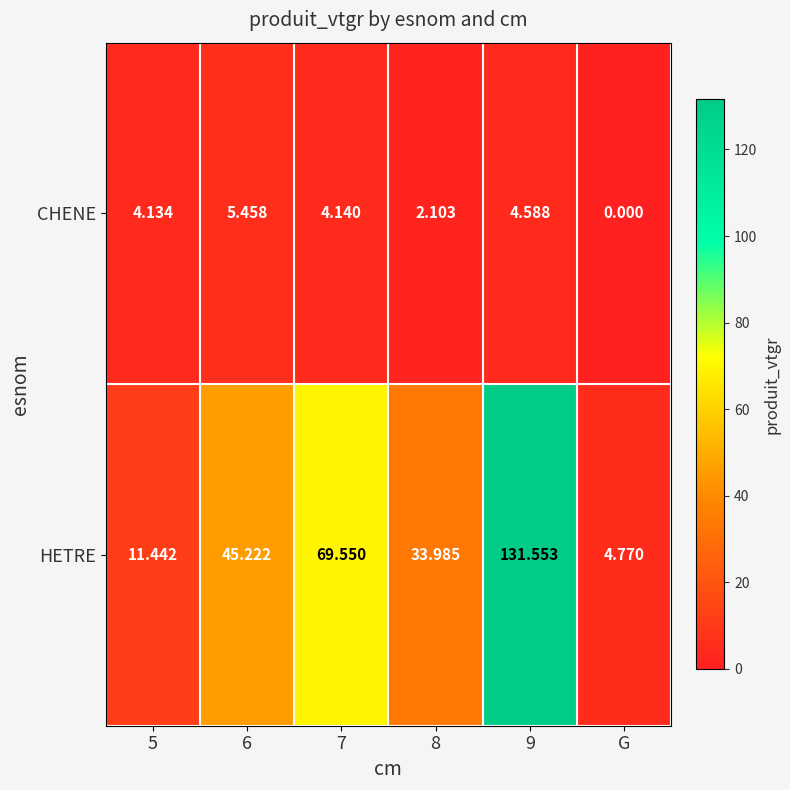

Is the value of HETRE at G greater than the value of CHENE at G?

Yes